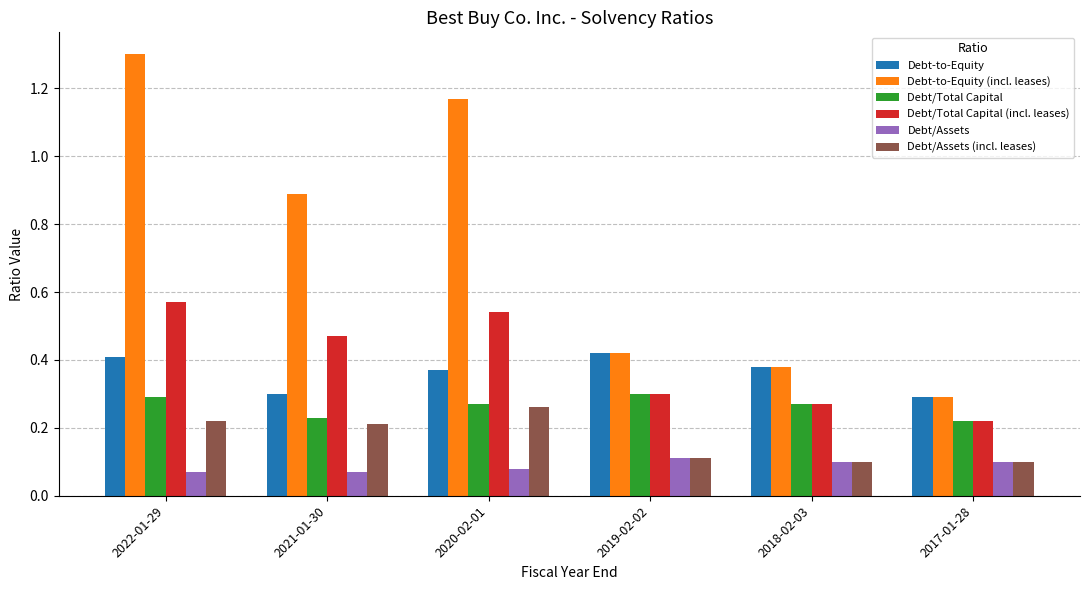

Is it true that Debt/Total Capital (incl. leases) equals 0.2 at 2017-01-28?

True